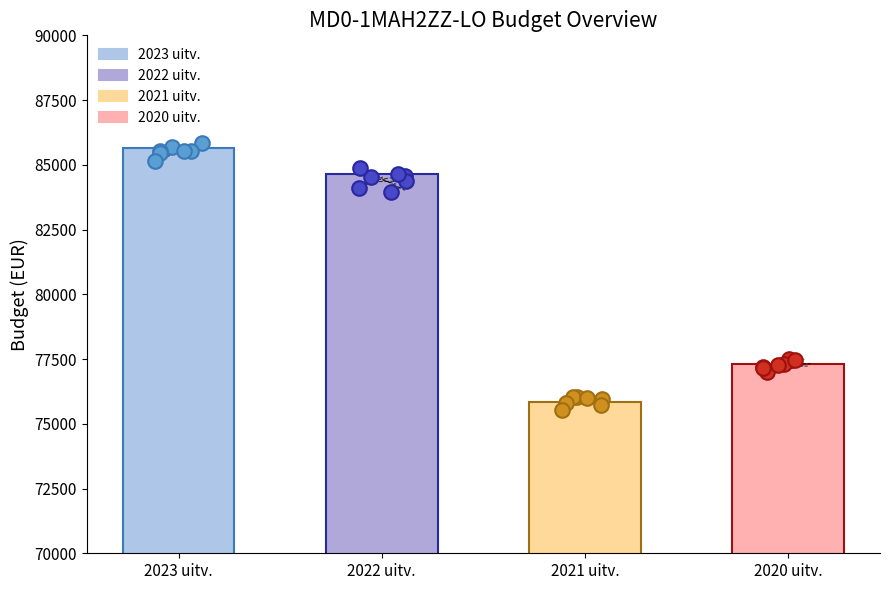

At which category is the sum across all series the highest?

2023 uitvoering